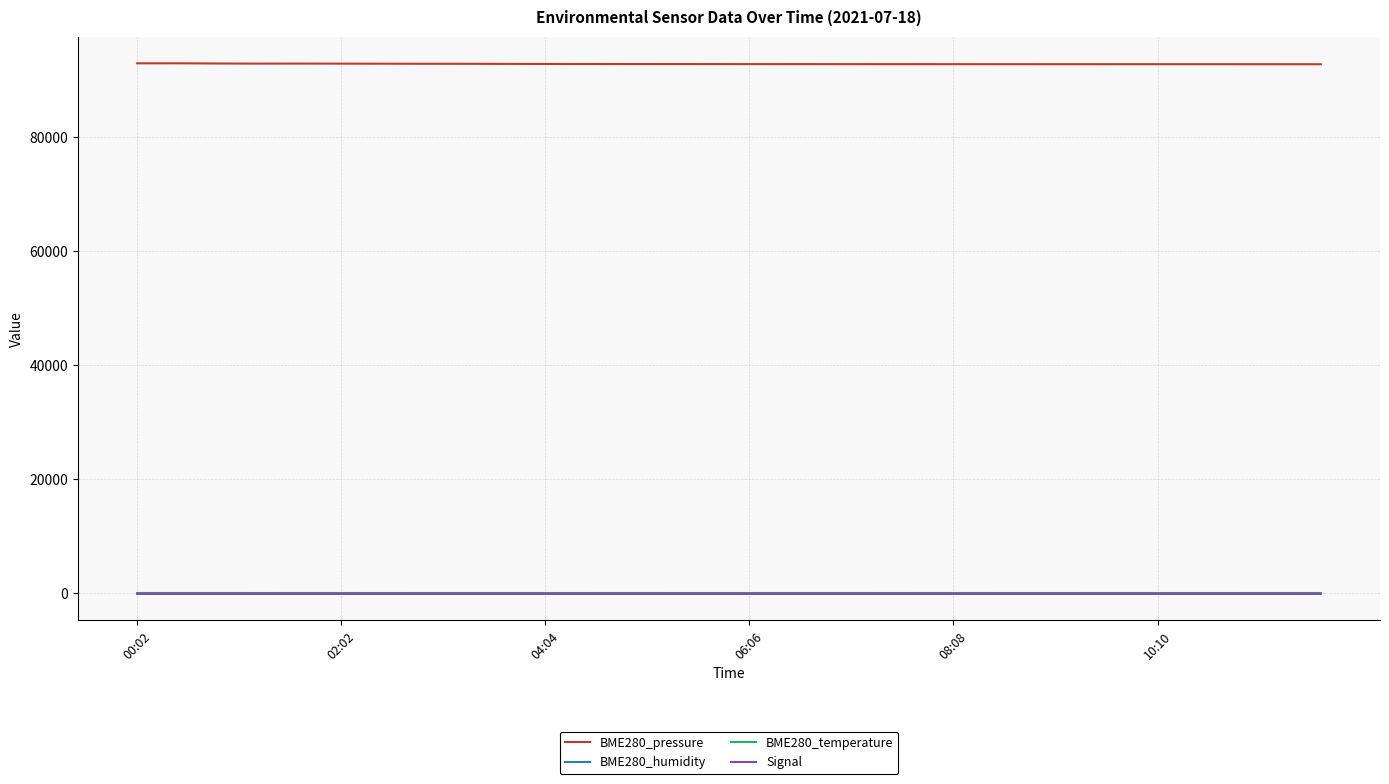

True or false: BME280_temperature and BME280_pressure cross at least once.

False